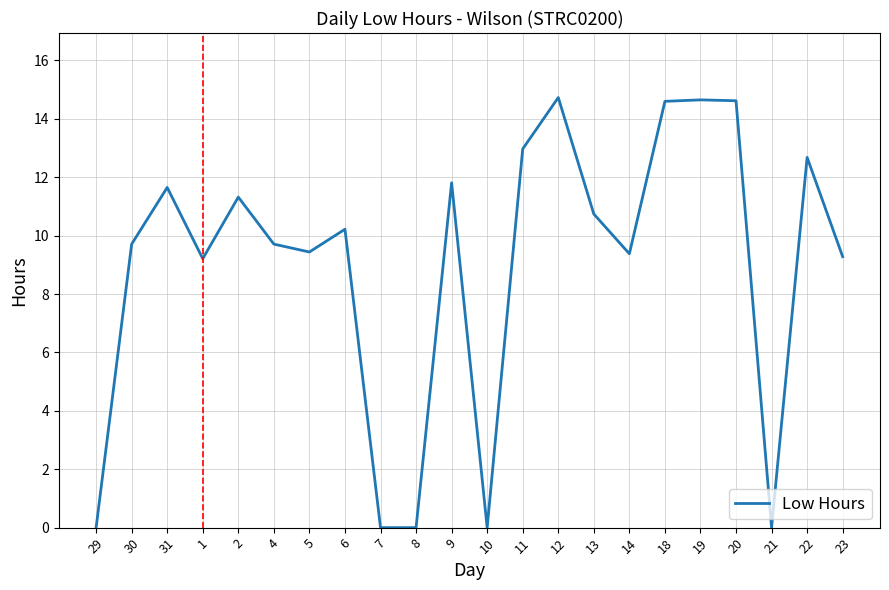

What is the difference between the values at 2 and 5?

1.9